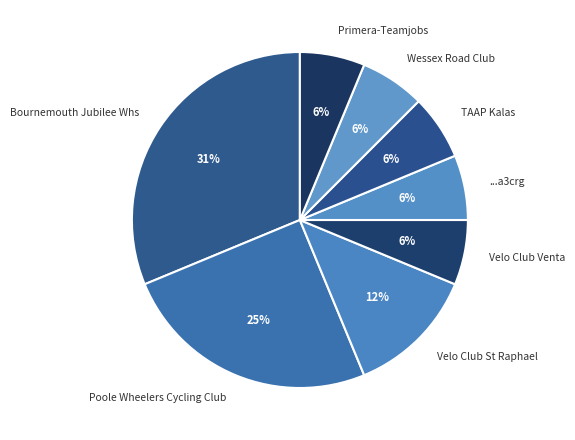

Which category has the biggest portion of the pie?

Bournemouth Jubilee Whs